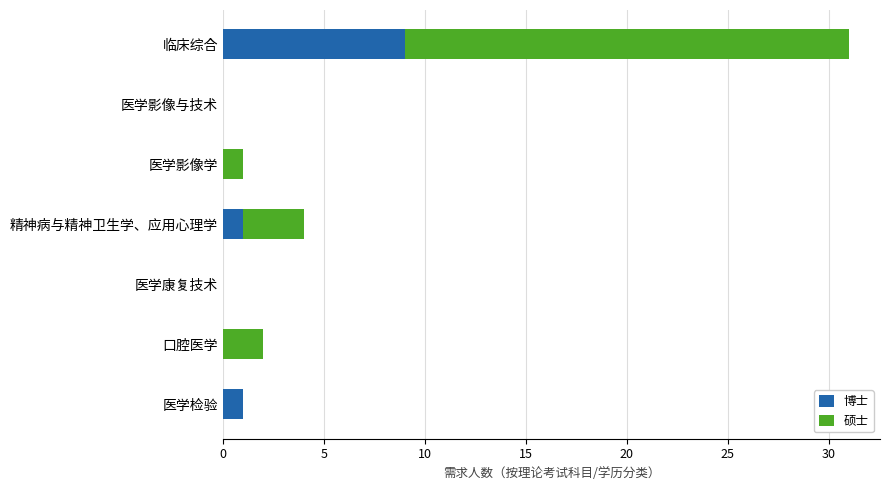

What is the total value across all series at 临床综合?

31